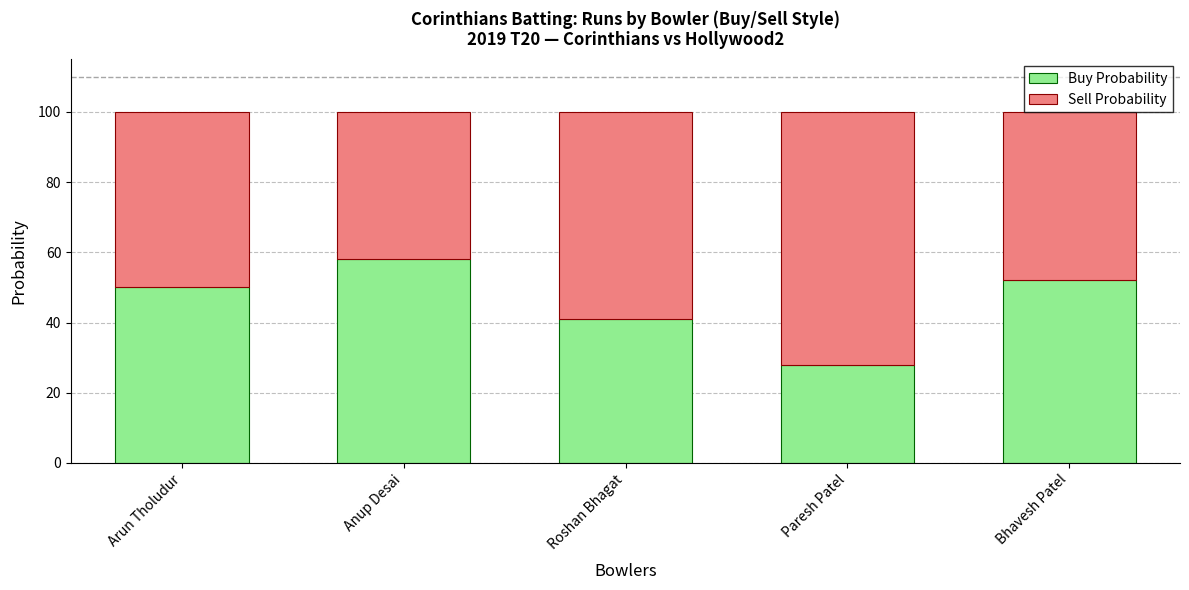

Which category has the highest value in the Buy Probability series?

Anup Desai